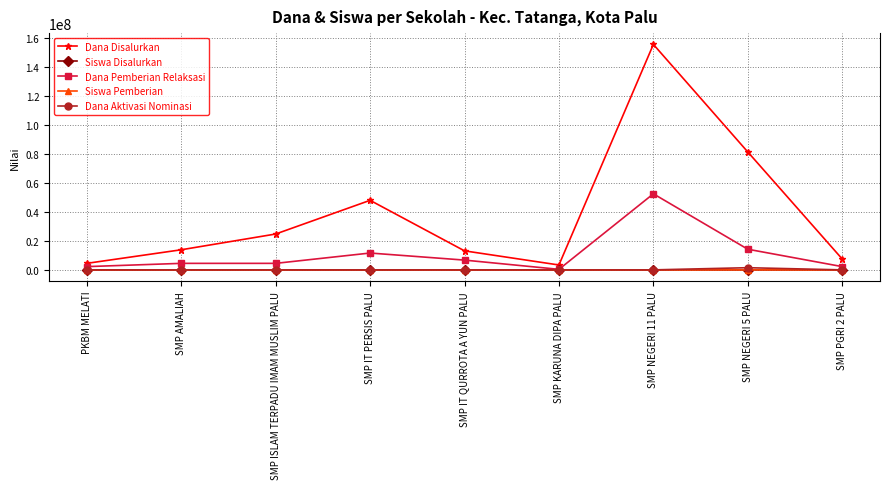

What value does the Dana Disalurkan series have at PKBM MELATI?

4500000